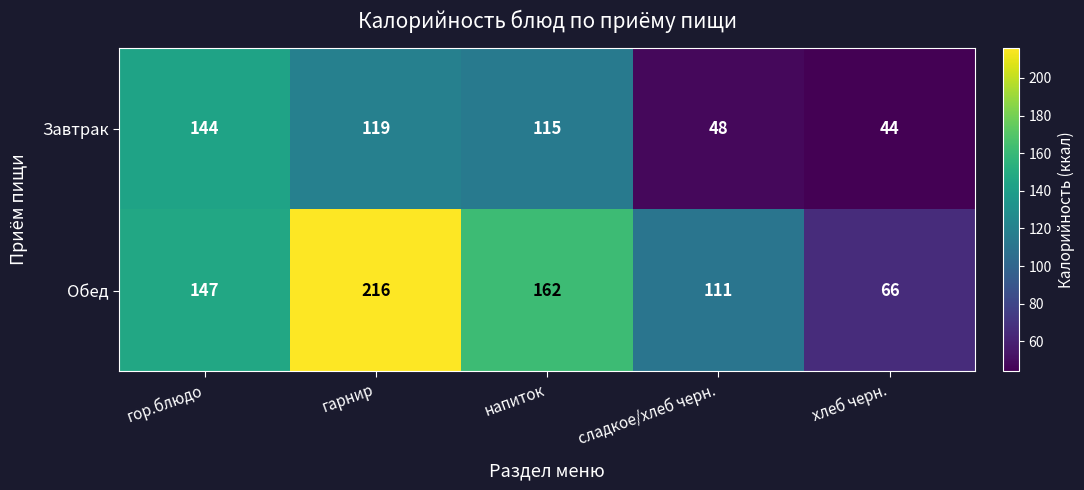

Between гарнир and сладкое/хлеб черн., which series saw the biggest shift?

Обед